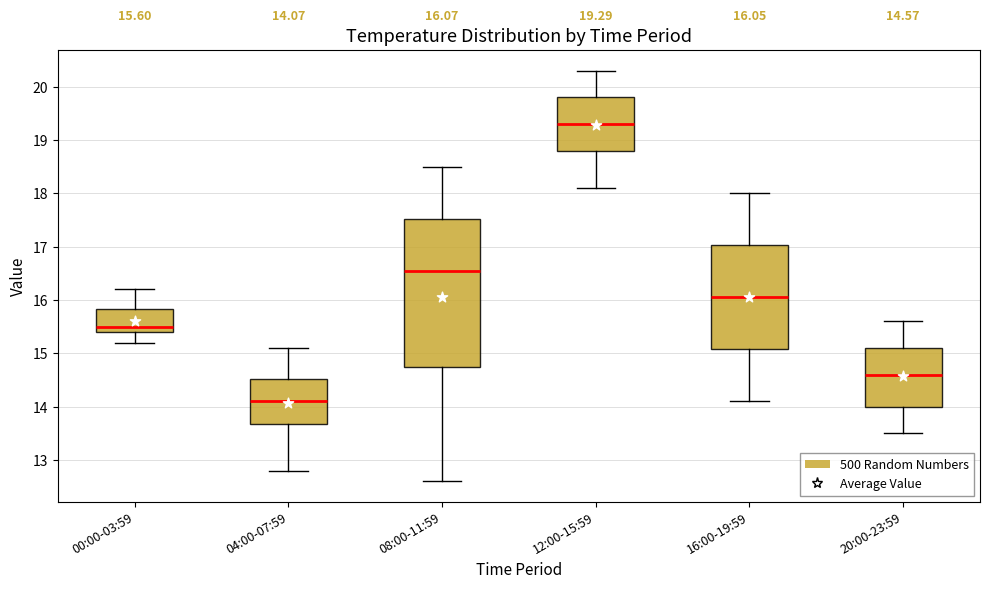

Which box is the tallest, from its lower edge to its upper edge?

08:00-11:59